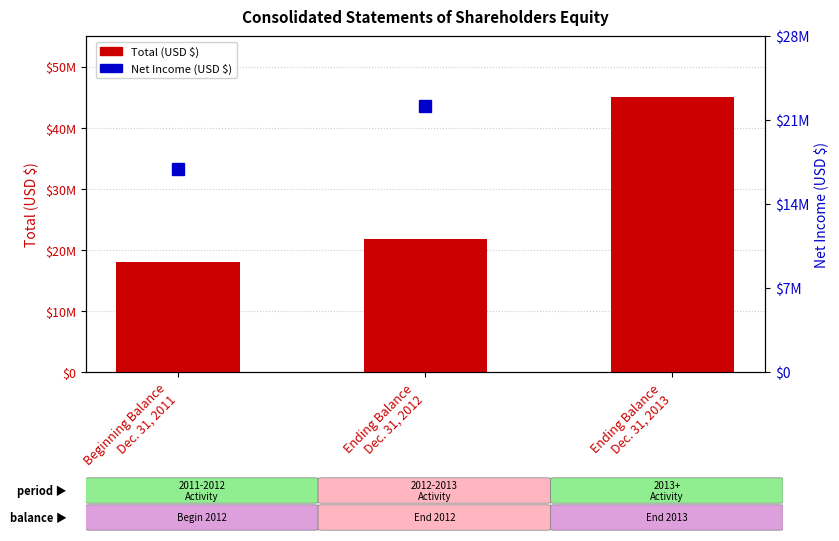

Are the bars horizontal?

No